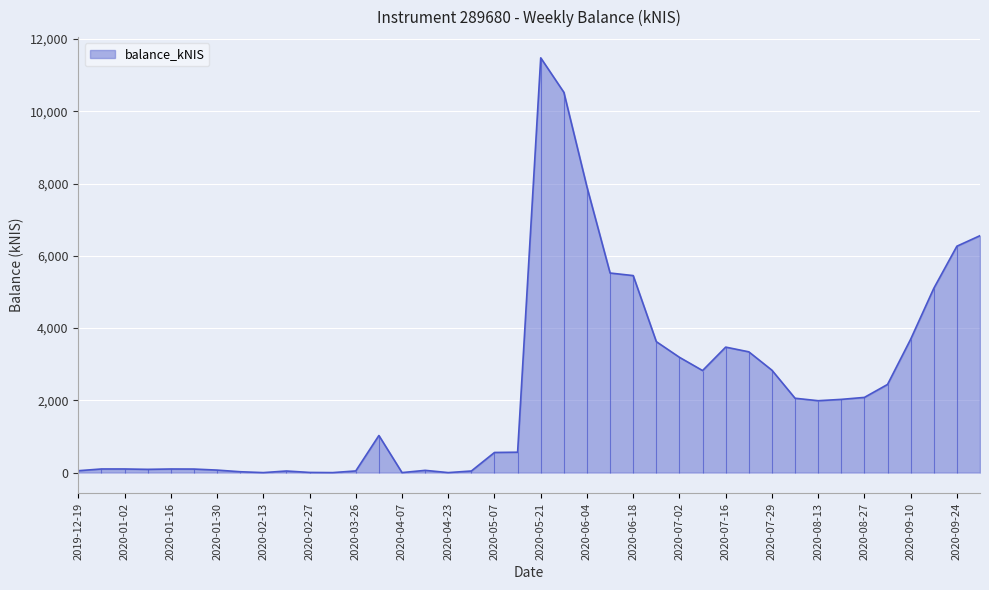

Reading right to left, list all the values displayed in this chart.

2020-10-01=6557.3	2020-09-24=6265.8	2020-09-17=5098.8	2020-09-10=3691.1	2020-09-03=2439.6	2020-08-27=2081.3	2020-08-20=2026.8	2020-08-13=1989.9	2020-08-06=2058.2	2020-07-29=2834.2	2020-07-23=3342.5	2020-07-16=3473.3	2020-07-09=2824.4	2020-07-02=3191.0	2020-06-25=3624.0	2020-06-18=5452.6	2020-06-11=5523.4	2020-06-04=7904.1	2020-05-27=10525.5	2020-05-21=11478.7	2020-05-14=564.4	2020-05-07=557.3	2020-04-30=44.5	2020-04-23=0.0	2020-04-16=62.4	2020-04-07=0.0	2020-04-02=1026.8	2020-03-26=46.3	2020-03-05=0.0	2020-02-27=4.7	2020-02-20=44.5	2020-02-13=0.0	2020-02-06=23.9	2020-01-30=69.7	2020-01-23=98.2	2020-01-16=100.0	2020-01-09=90.1	2020-01-02=100.5	2019-12-26=100.6	2019-12-19=52.3